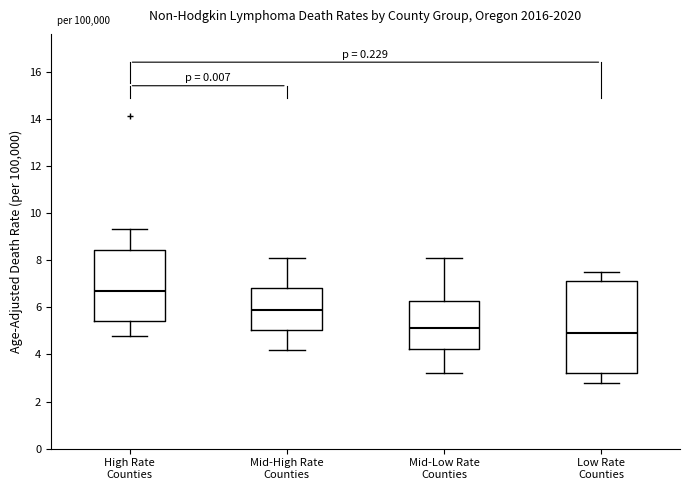

Reading left to right, transcribe this box plot: for each box, give where its median line is, the range the box spans, and where its two whiskers end, as read against the y-axis. The values are not printed on the chart, so give them approximately, as read against the axis.

High Rate Counties: median 6.8, box 5.4 to 8.4, whiskers 4.8 to 9.4
Mid-High Rate Counties: median 6.0, box 5.0 to 6.8, whiskers 4.2 to 8.2
Mid-Low Rate Counties: median 5.2, box 4.2 to 6.2, whiskers 3.2 to 8.2
Low Rate Counties: median 5.0, box 3.2 to 7.2, whiskers 2.8 to 7.6